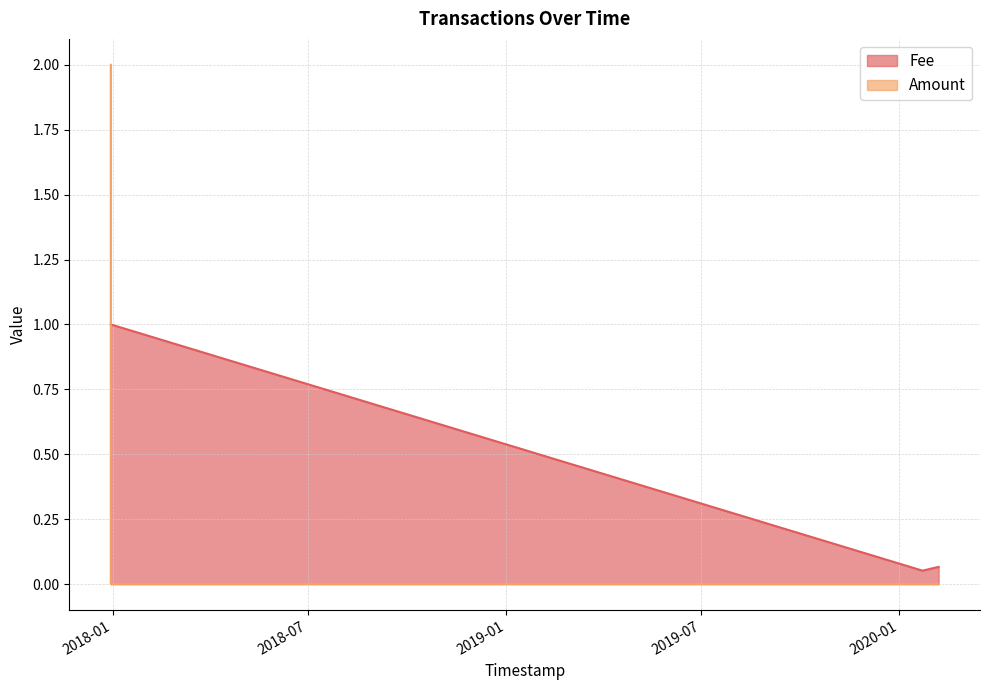

Rank the categories by Amount value from highest to lowest.

2017-12-30 09:53:49, 2017-12-30 10:11:43, 2017-12-30 10:11:43, 2020-01-22 13:44:57, 2020-02-06 11:49:15